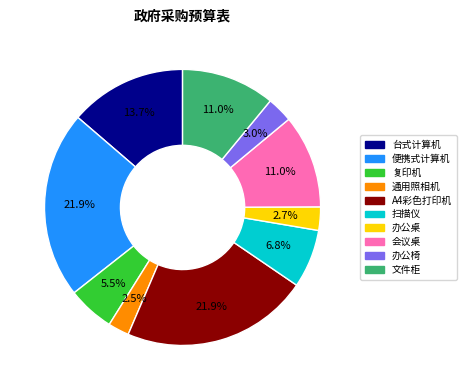

To the nearest percent, what is the difference between the 办公桌 and 会议桌 slice percentages?

8%